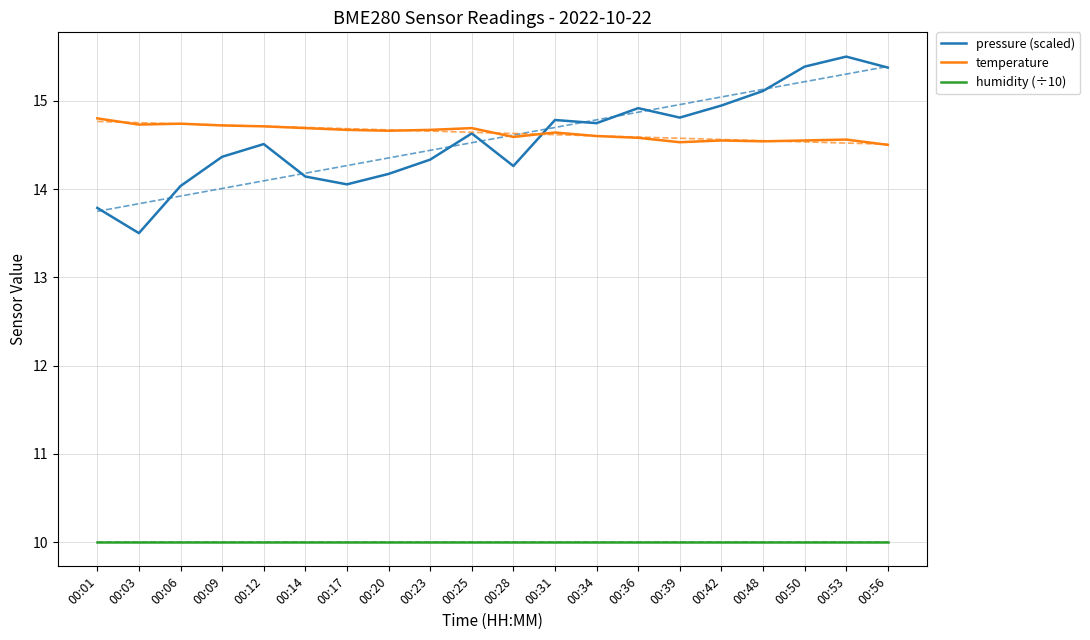

What is the total value across all series at 00:48?

39.7